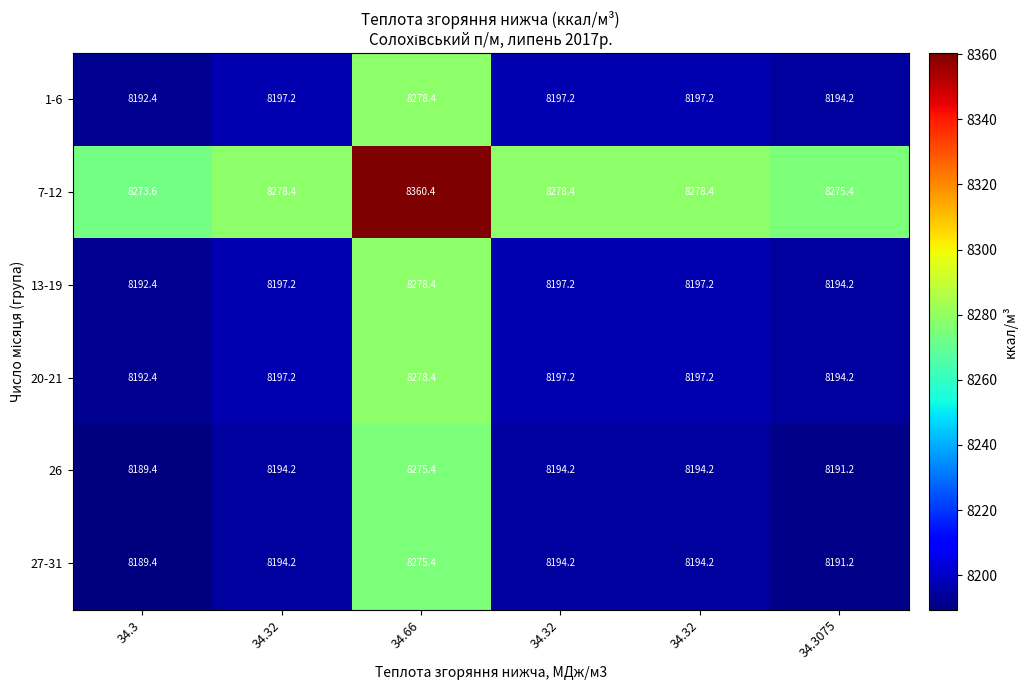

What is the greatest value displayed?

8360.4